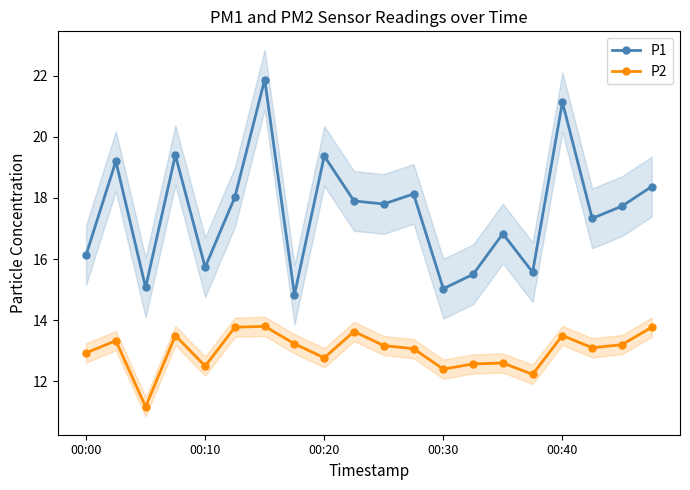

Where is P1 nearest to the value 18?

5